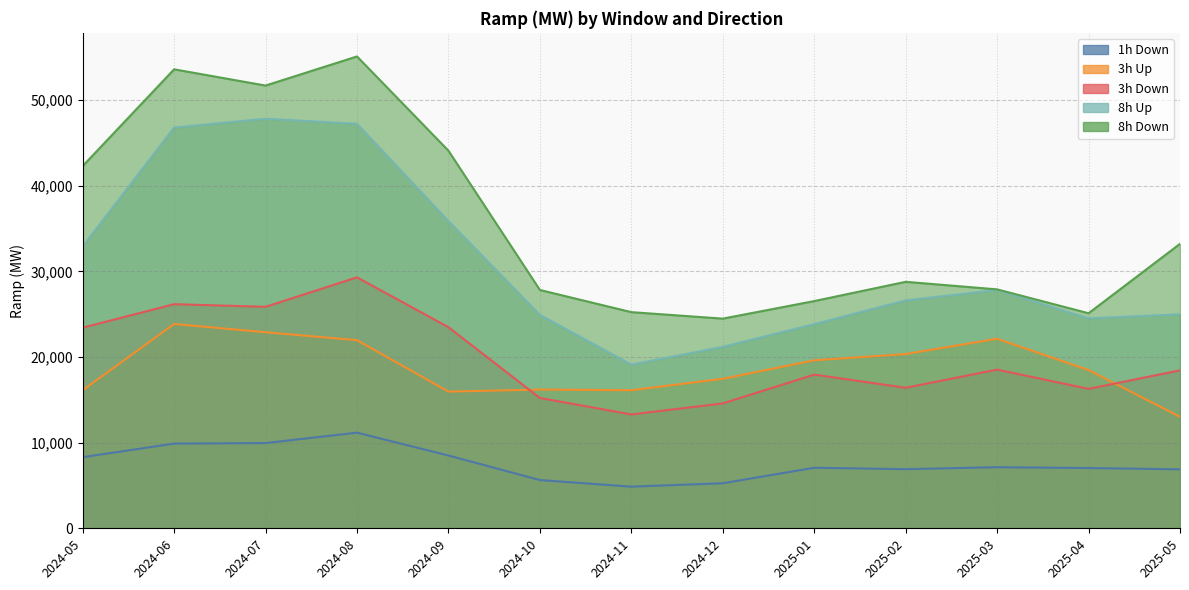

True or false: 3h Up and 1h Down intersect in this chart.

False